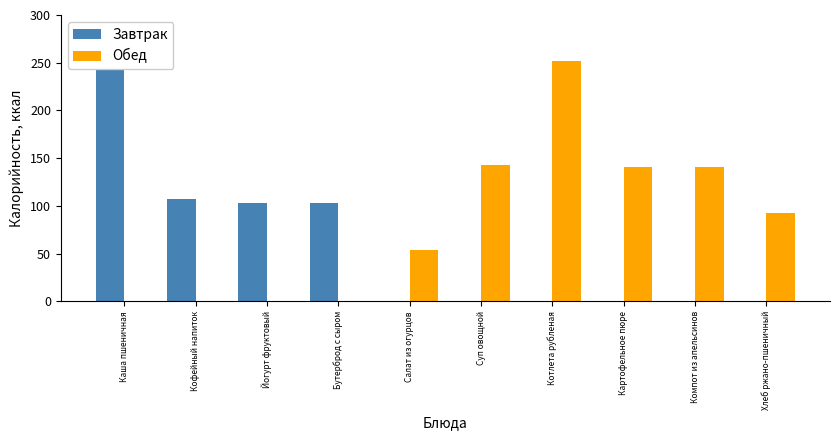

What is the total value across all series at Суп овощной?

142.7